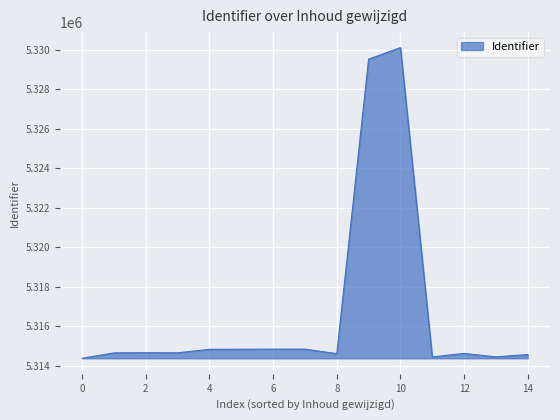

What is the difference between the maximum and minimum values?

15716